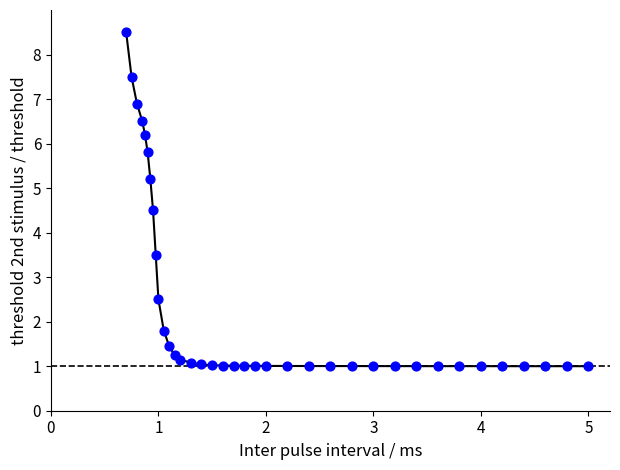

What is the range of Y values (max minus min)?

7.5